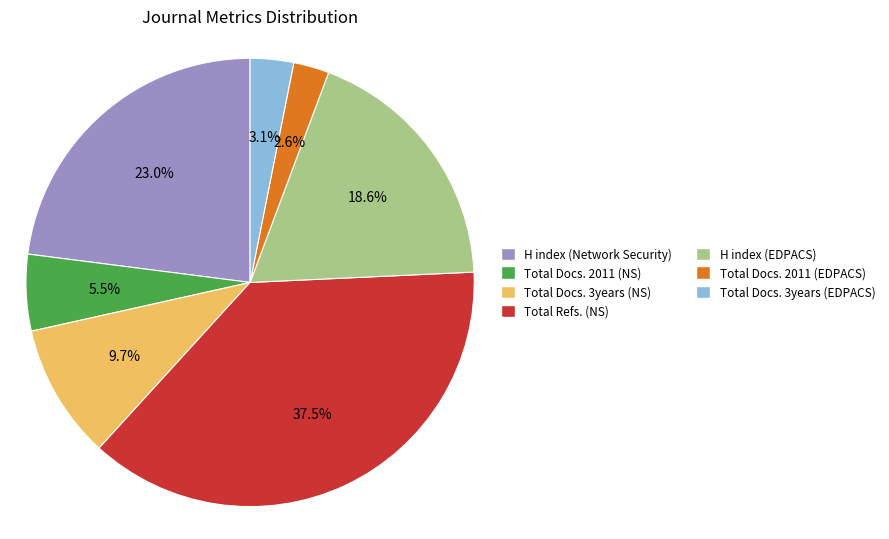

What is the ratio of the value at H index (Network Security) to the value at Total Docs. 3years (NS)?

2.4